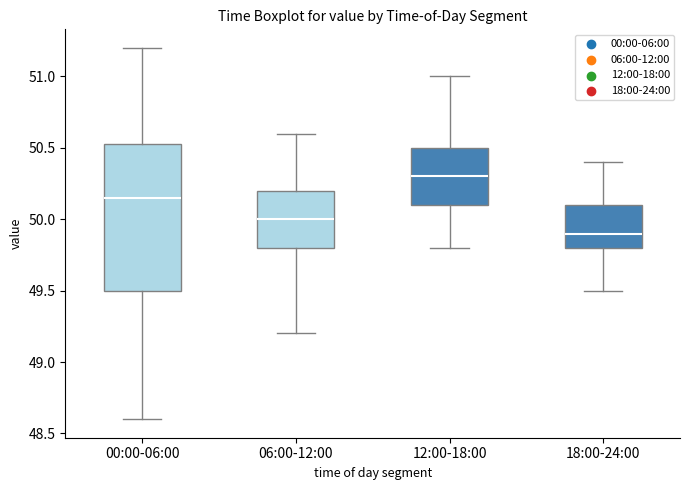

Reading left to right, read every box against the y-axis: the position of its median line, the range the box covers, and the ends of its whiskers. The values are not printed on the chart, so give them approximately, as read against the axis.

00:00-06:00: median 50.15, box 49.50 to 50.55, whiskers 48.60 to 51.20
06:00-12:00: median 50.00, box 49.80 to 50.20, whiskers 49.20 to 50.60
12:00-18:00: median 50.30, box 50.10 to 50.50, whiskers 49.80 to 51.00
18:00-24:00: median 49.90, box 49.80 to 50.10, whiskers 49.50 to 50.40